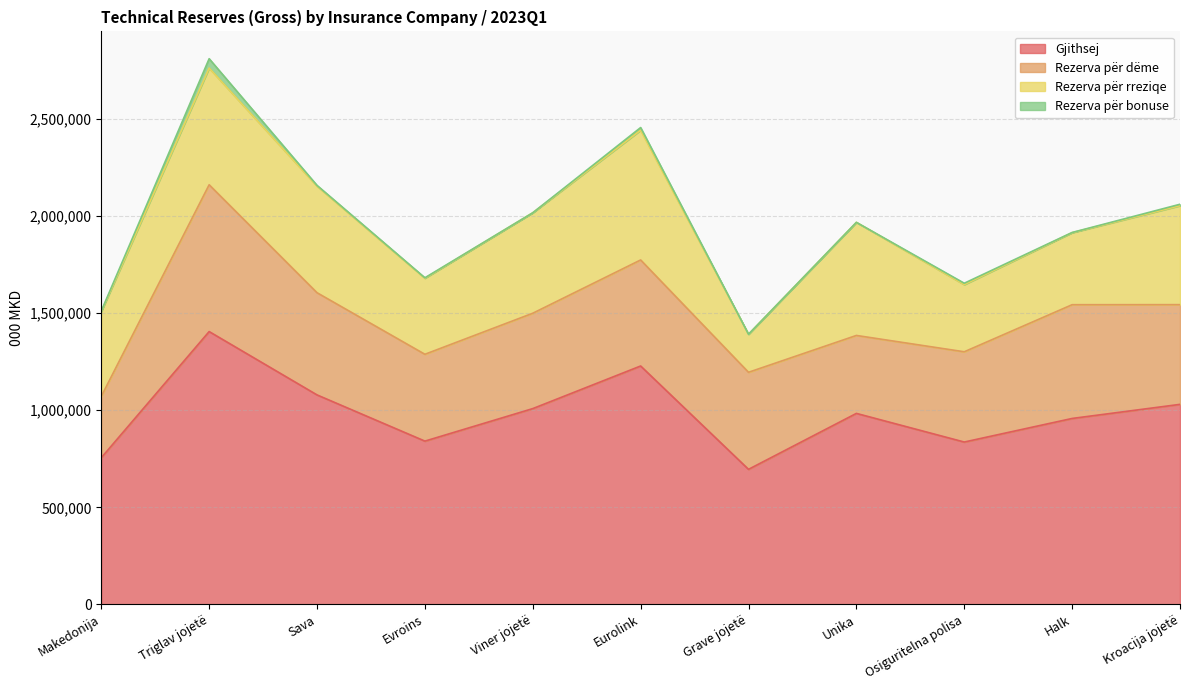

The Gjithsej series shows 1227666 at Eurolink. True or false?

True